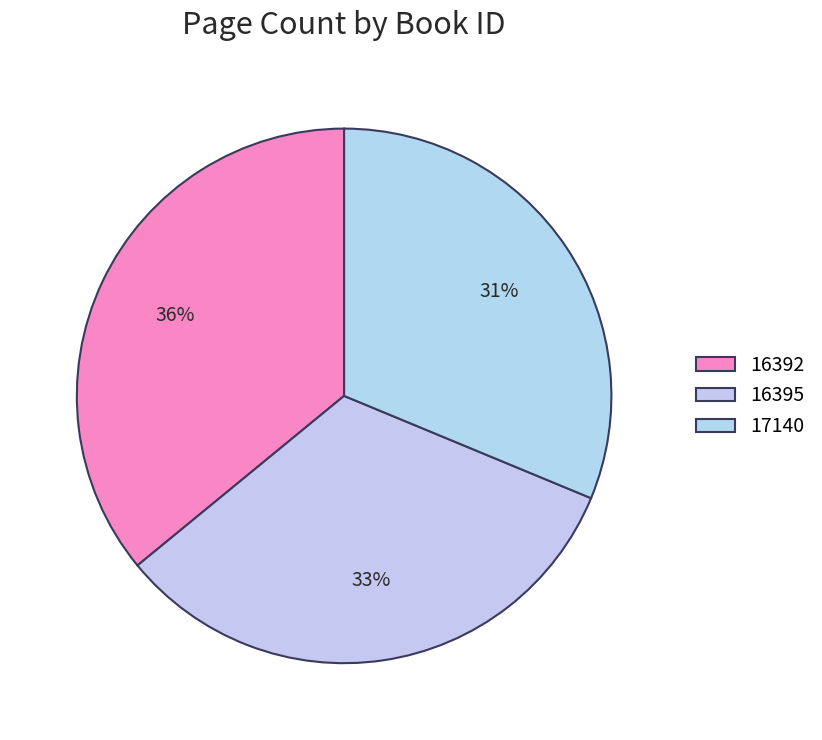

Rank the categories by value from lowest to highest.

17140, 16395, 16392